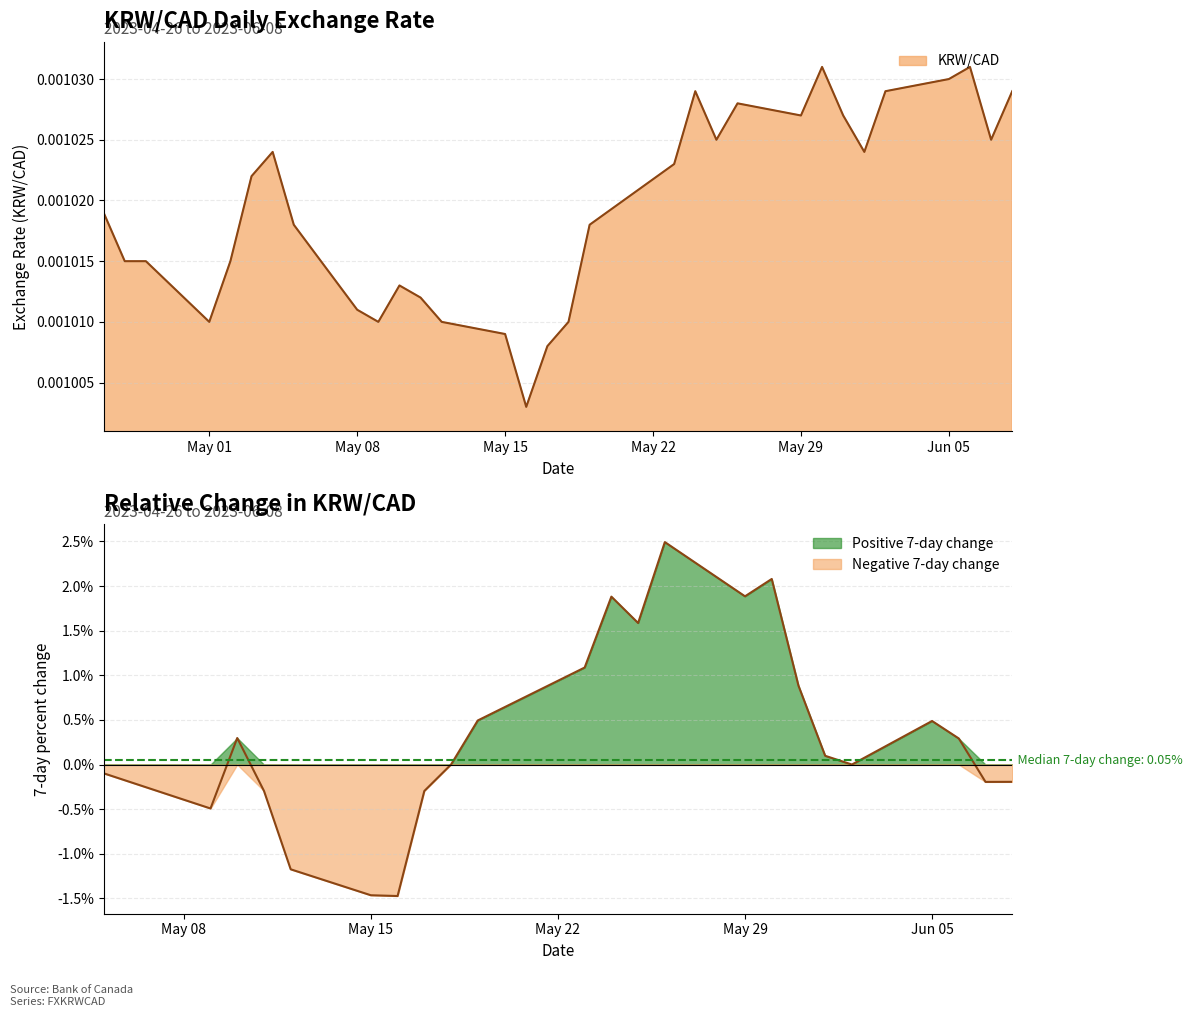

Rank the categories by value from highest to lowest.

2023-05-30, 2023-06-06, 2023-06-05, 2023-05-24, 2023-06-02, 2023-06-08, 2023-05-26, 2023-05-29, 2023-05-31, 2023-05-25, 2023-06-07, 2023-05-04, 2023-06-01, 2023-05-23, 2023-05-03, 2023-04-26, 2023-05-05, 2023-05-19, 2023-04-27, 2023-04-28, 2023-05-02, 2023-05-10, 2023-05-11, 2023-05-08, 2023-05-01, 2023-05-09, 2023-05-12, 2023-05-18, 2023-05-15, 2023-05-17, 2023-05-16